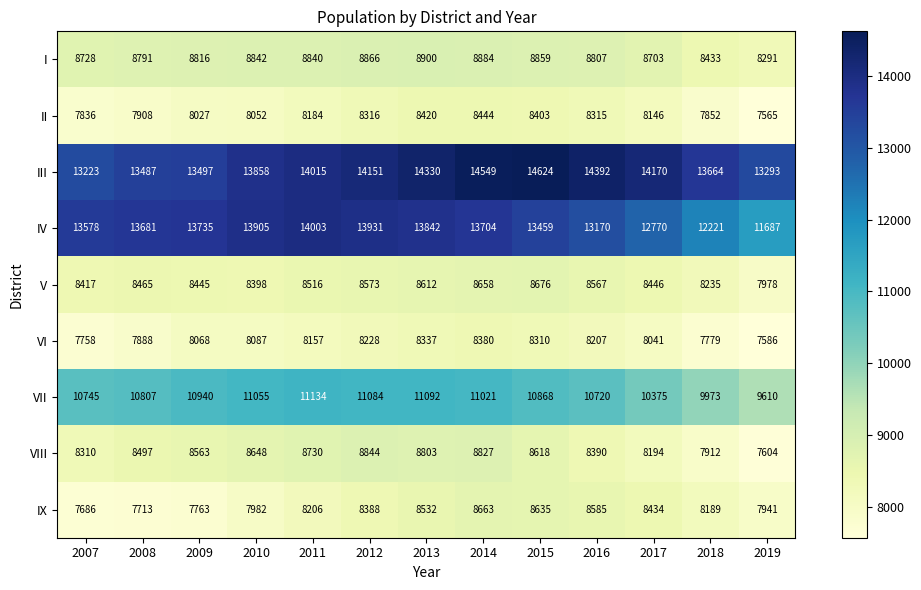

What is the sum of the IX values at 2013 and 2015?

17167